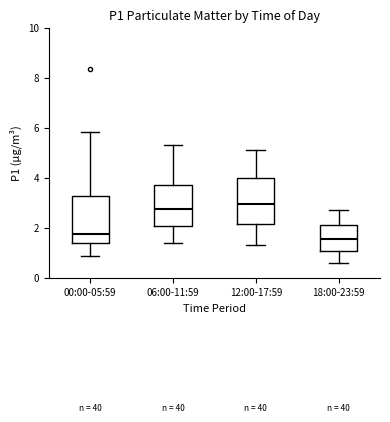

Where does the median line of the box for 18:00-23:59 sit on the y-axis? The values are not printed on the chart, so give them approximately, as read against the axis.

1.6